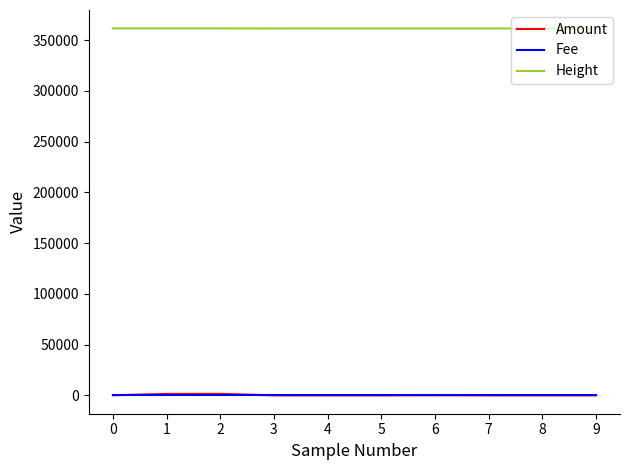

Which series has the largest total across all categories?

Height